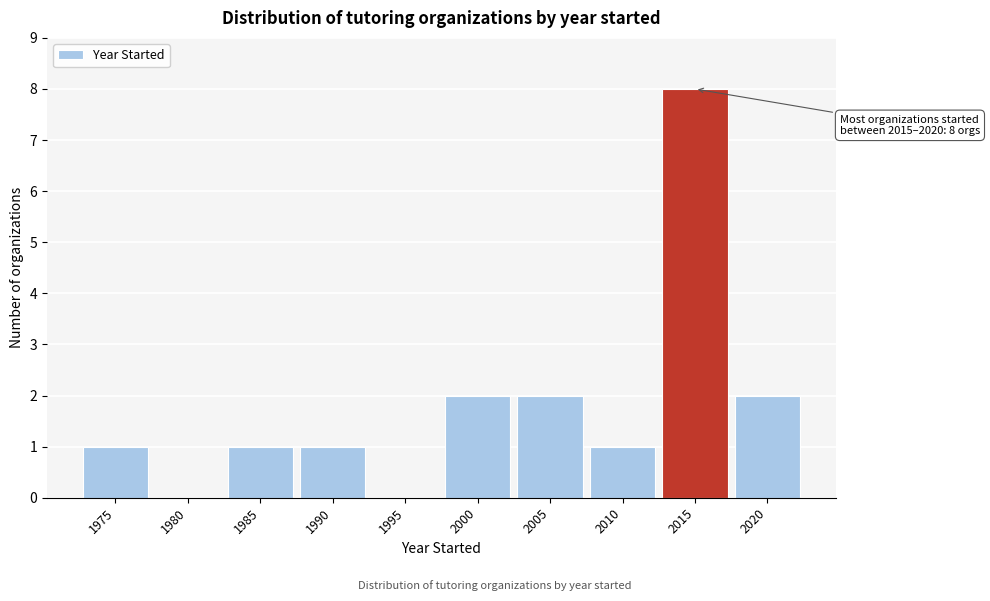

Reading right to left, what are all the values shown in this chart?

2020=2	2015=8	2010=1	2005=2	2000=2	1995=0	1990=1	1985=1	1980=0	1975=1